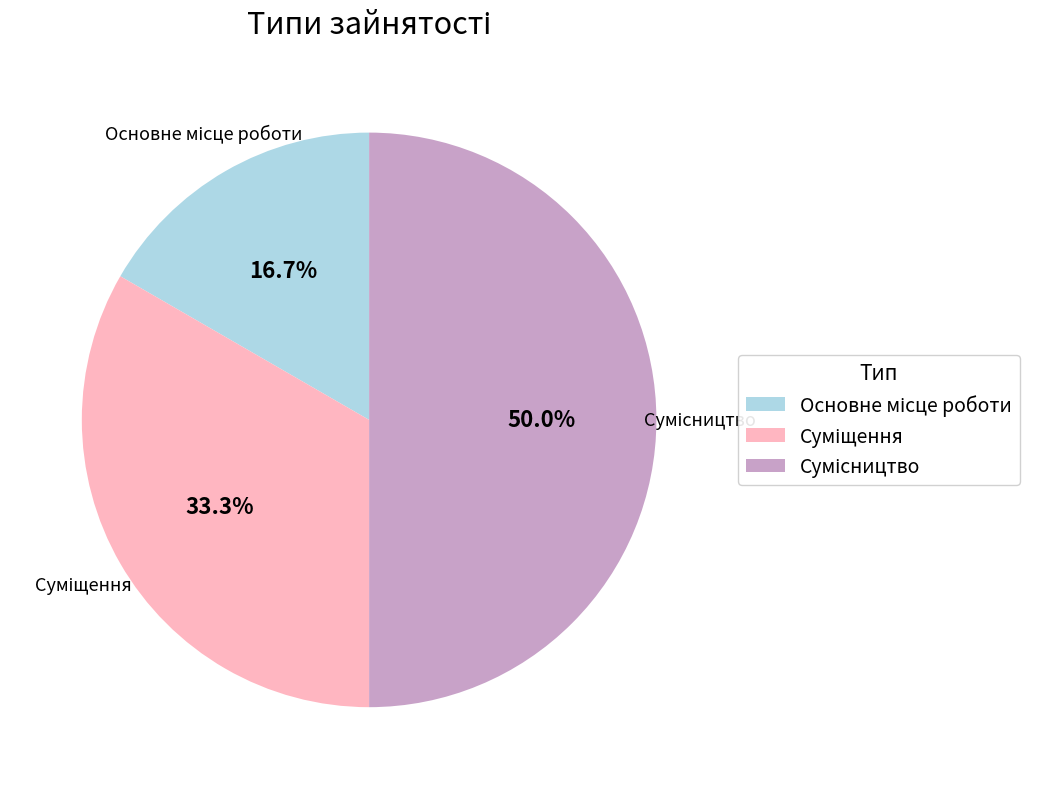

To the nearest percent, what is the difference between the Сумісництво and Основне місце роботи slice percentages?

33%